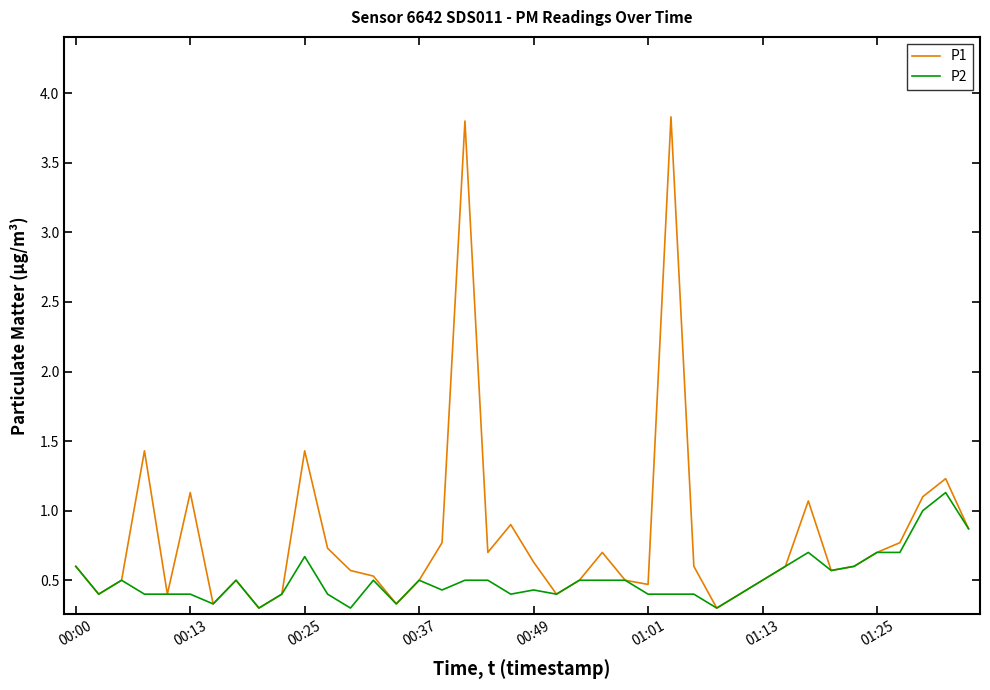

What is the greatest value displayed?

3.8